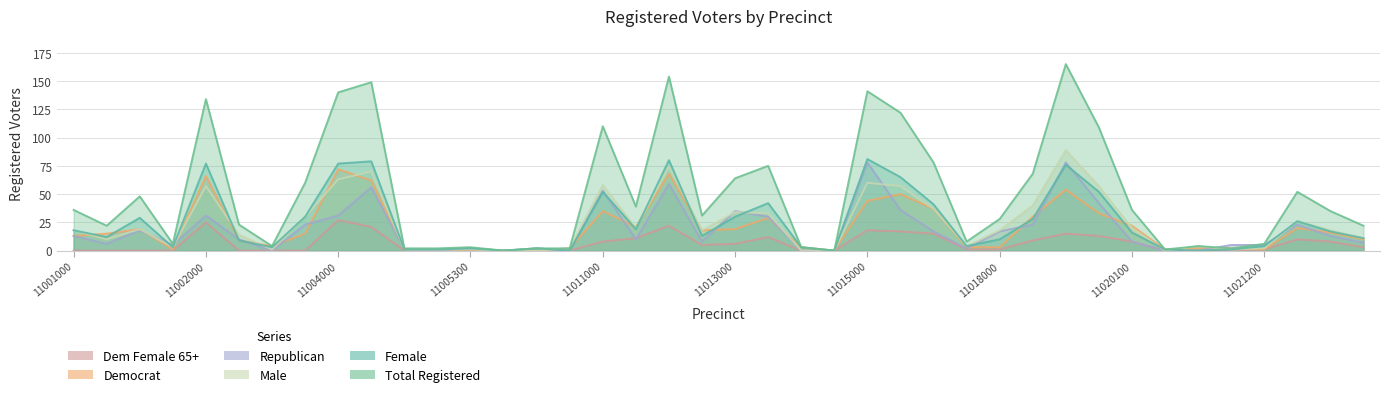

What is the maximum value for demf65pl?

27